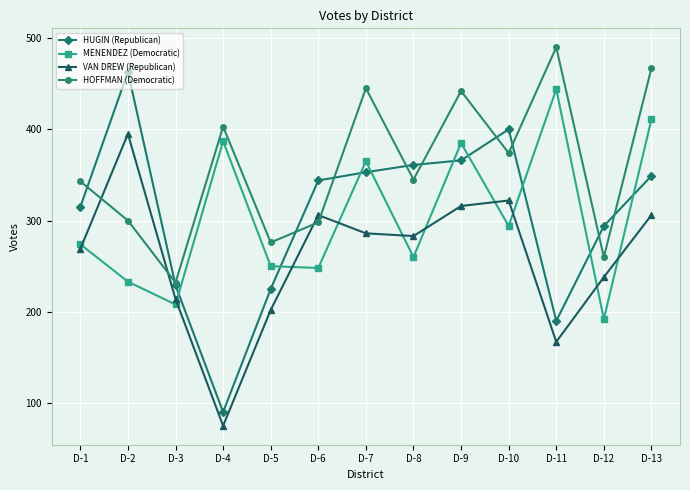

How many data points does each series have?

13